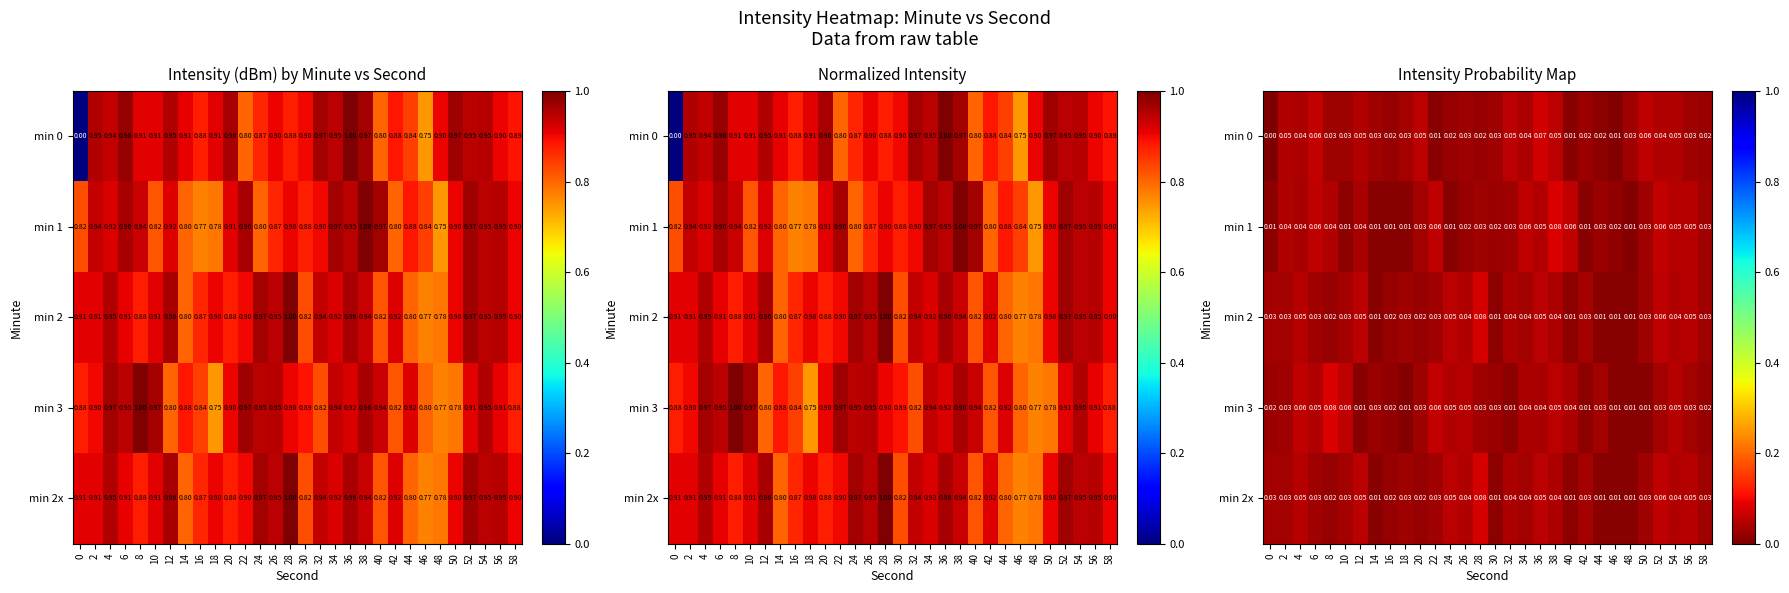

At how many categories does at least one series exceed 0?

30